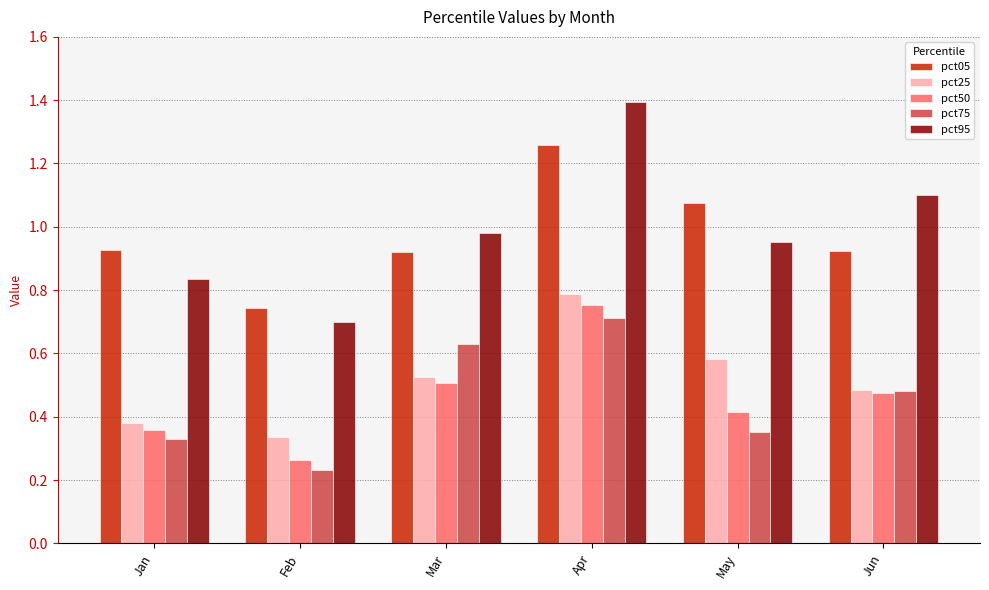

Are the bars grouped side by side (vs. stacked)?

Yes